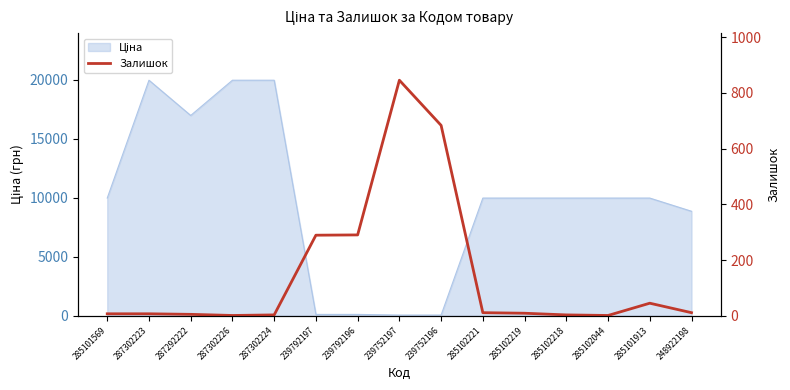

How many categories are shown in the chart?

15